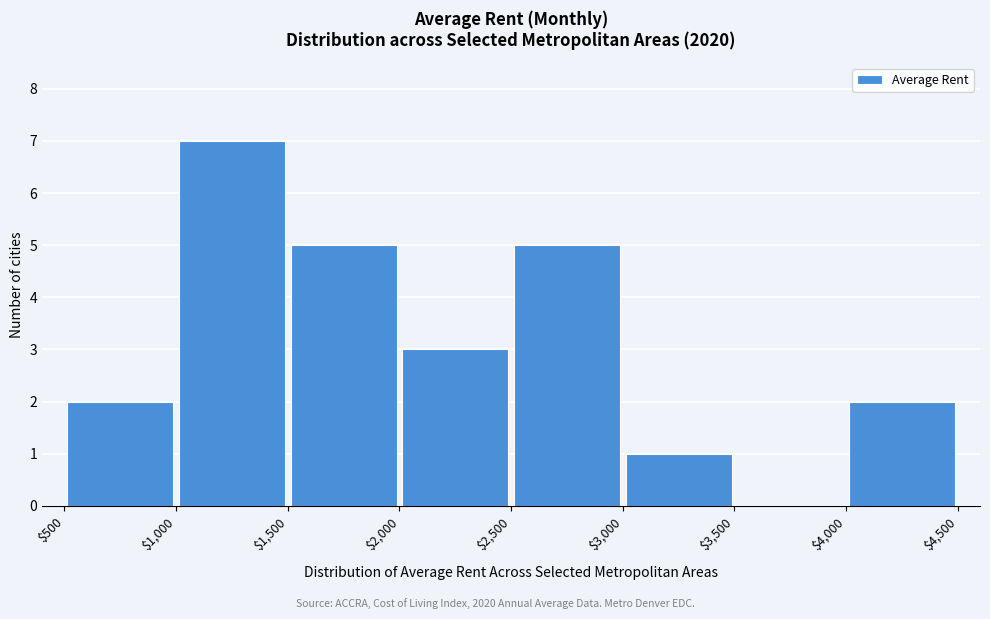

Reading left to right, list every bar in this chart as the range it spans on the x-axis followed by its height. The values are not printed on the chart, so give them approximately, as read against the axis.

$500 to $1,000: 2
$1,000 to $1,500: 7
$1,500 to $2,000: 5
$2,000 to $2,500: 3
$2,500 to $3,000: 5
$3,000 to $3,500: 1
$3,500 to $4,000: 0
$4,000 to $4,500: 2